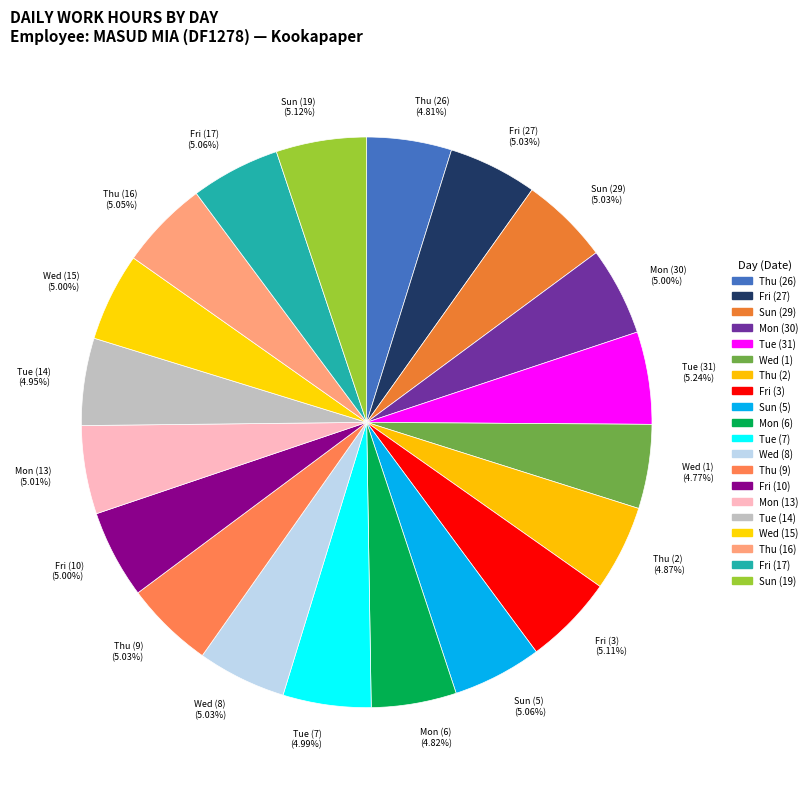

True or false: Fri (3) accounts for 5% of the total.

True